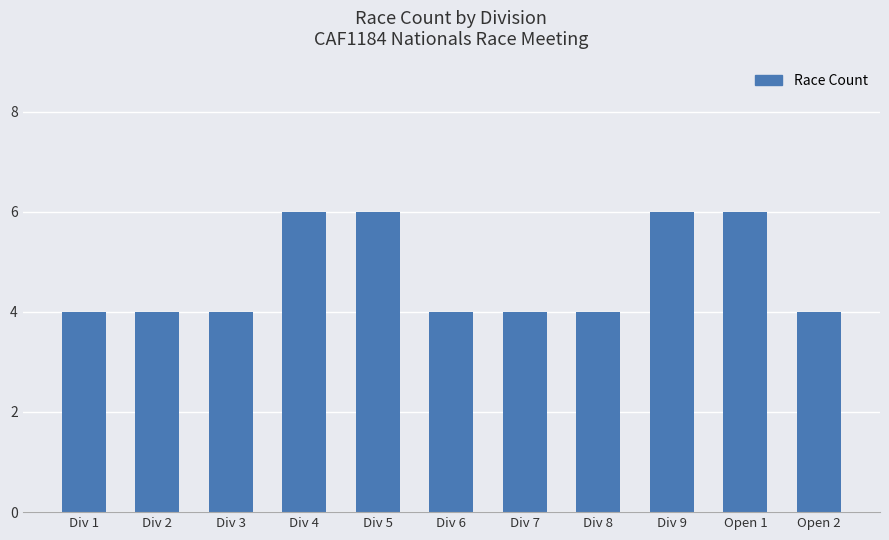

What is the label of the 2nd bar from the right?

Open 1